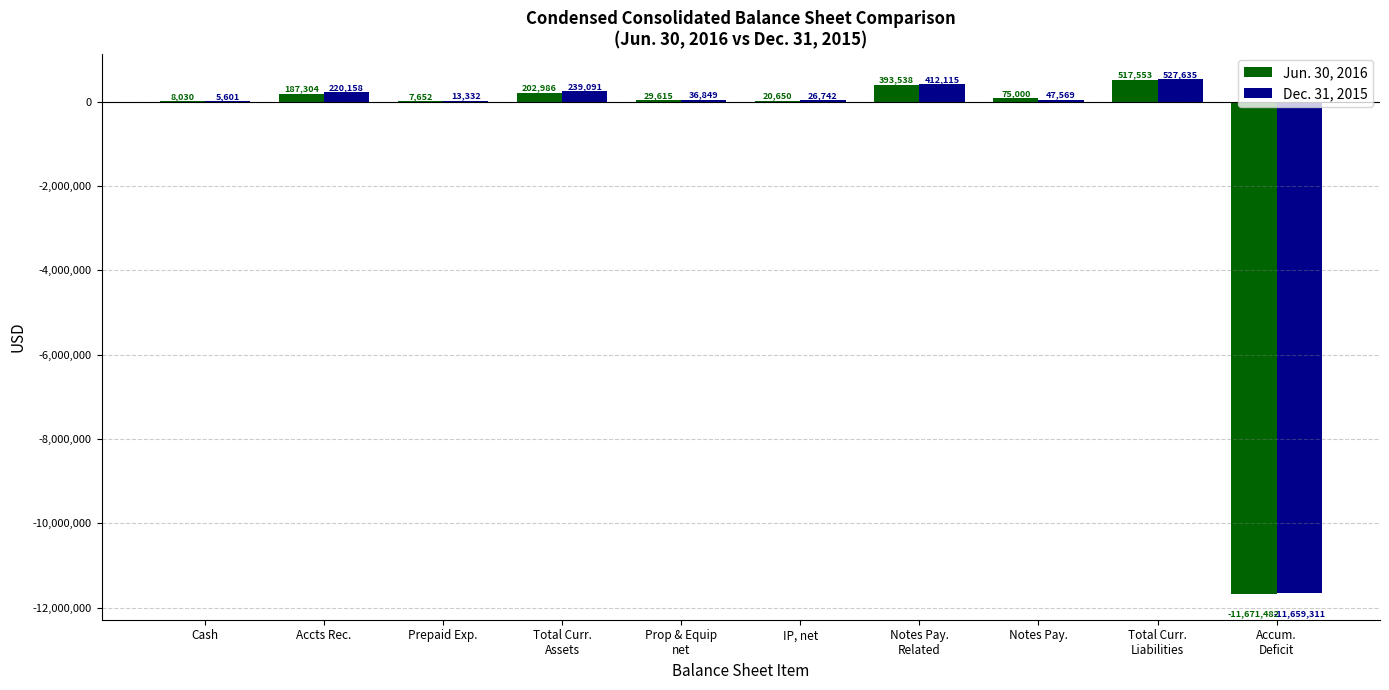

At which label does Dec. 31, 2015 first exceed 47569?

Accts Rec.